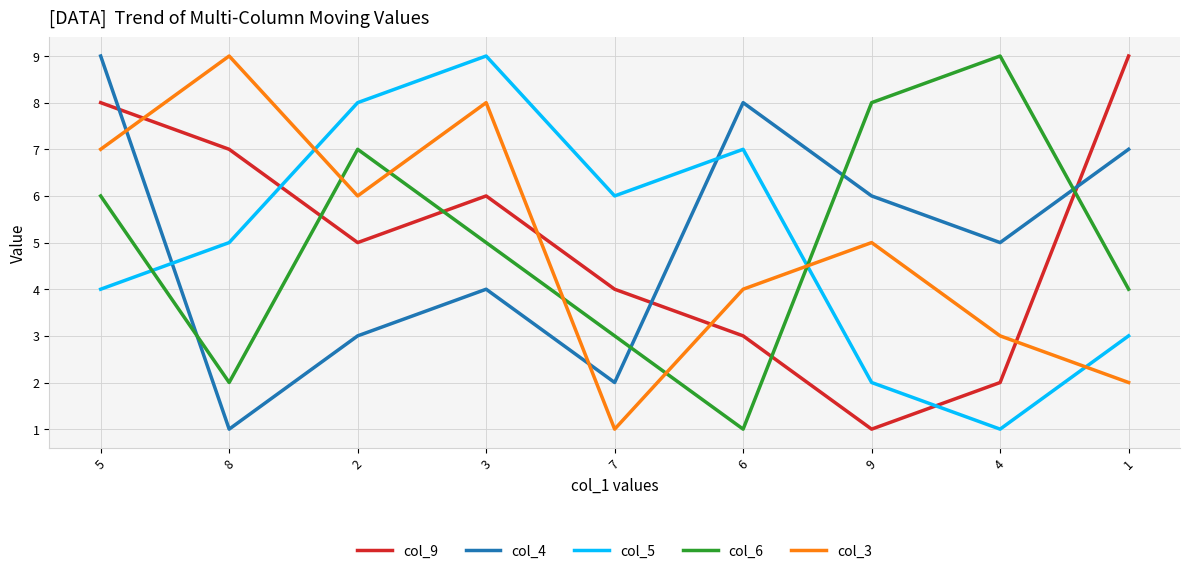

Between which two adjacent categories do col_4 and col_3 first intersect?

5 and 8